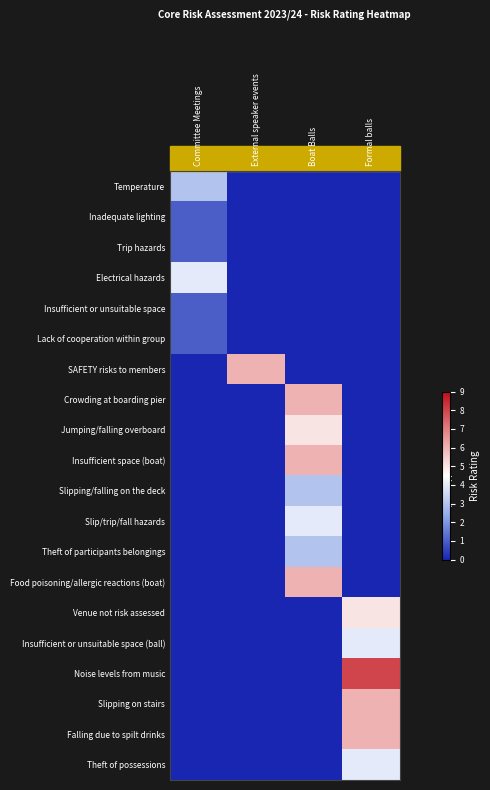

Reading left to right, what are all the values shown in this chart?

Temperature: Committee Meetings=3	External speaker events=0	Boat Balls=0	Formal balls=0
Inadequate lighting: Committee Meetings=1	External speaker events=0	Boat Balls=0	Formal balls=0
Trip hazards: Committee Meetings=1	External speaker events=0	Boat Balls=0	Formal balls=0
Electrical hazards: Committee Meetings=4	External speaker events=0	Boat Balls=0	Formal balls=0
Insufficient or unsuitable space: Committee Meetings=1	External speaker events=0	Boat Balls=0	Formal balls=0
Lack of cooperation within group: Committee Meetings=1	External speaker events=0	Boat Balls=0	Formal balls=0
SAFETY risks to members: Committee Meetings=0	External speaker events=6	Boat Balls=0	Formal balls=0
Crowding at boarding pier: Committee Meetings=0	External speaker events=0	Boat Balls=6	Formal balls=0
Jumping/falling overboard: Committee Meetings=0	External speaker events=0	Boat Balls=5	Formal balls=0
Insufficient space (boat): Committee Meetings=0	External speaker events=0	Boat Balls=6	Formal balls=0
Slipping/falling on the deck: Committee Meetings=0	External speaker events=0	Boat Balls=3	Formal balls=0
Slip/trip/fall hazards: Committee Meetings=0	External speaker events=0	Boat Balls=4	Formal balls=0
Theft of participants belongings: Committee Meetings=0	External speaker events=0	Boat Balls=3	Formal balls=0
Food poisoning/allergic reactions (boat): Committee Meetings=0	External speaker events=0	Boat Balls=6	Formal balls=0
Venue not risk assessed: Committee Meetings=0	External speaker events=0	Boat Balls=0	Formal balls=5
Insufficient or unsuitable space (ball): Committee Meetings=0	External speaker events=0	Boat Balls=0	Formal balls=4
Noise levels from music: Committee Meetings=0	External speaker events=0	Boat Balls=0	Formal balls=8
Slipping on stairs: Committee Meetings=0	External speaker events=0	Boat Balls=0	Formal balls=6
Falling due to spilt drinks: Committee Meetings=0	External speaker events=0	Boat Balls=0	Formal balls=6
Theft of possessions: Committee Meetings=0	External speaker events=0	Boat Balls=0	Formal balls=4